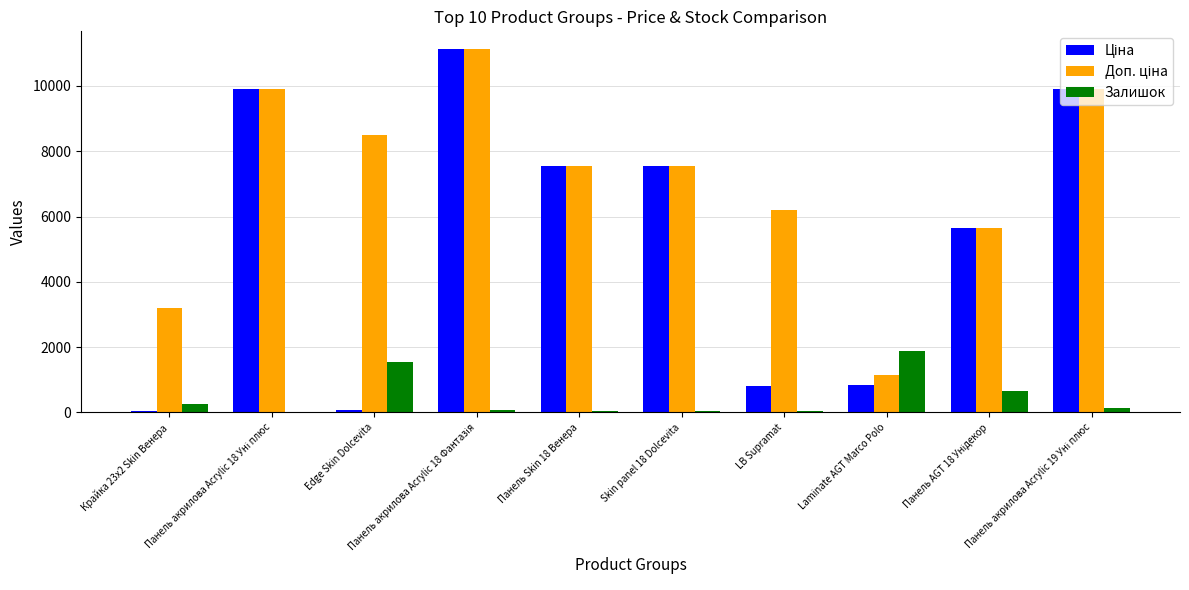

What is the maximum value for Залишок?

1890.0